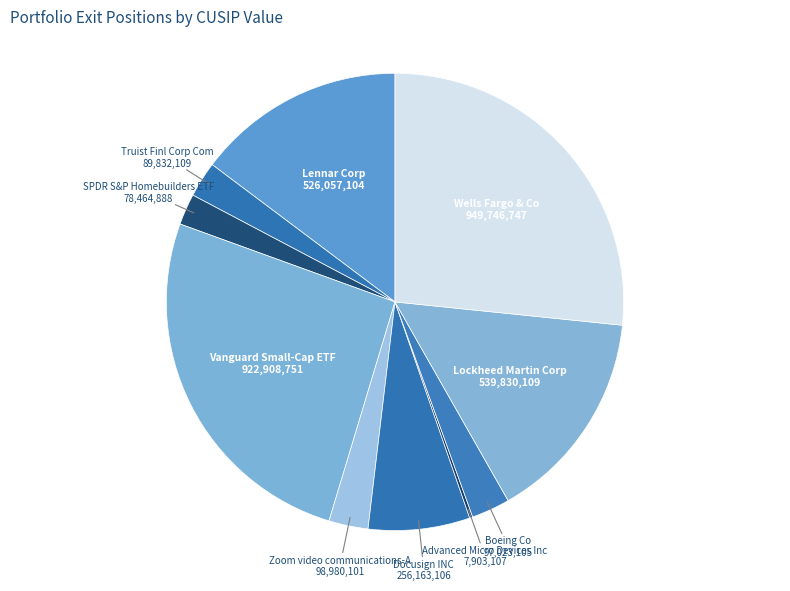

Which slice is the largest?

Wells Fargo & Co